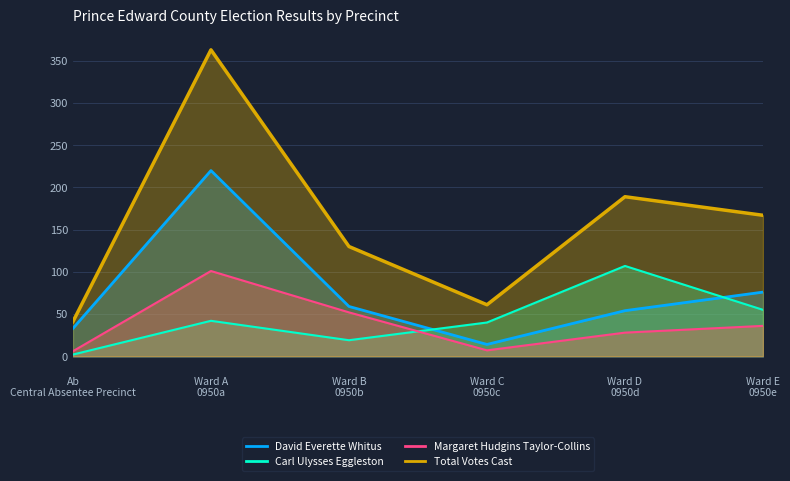

What value does the David Everette Whitus series have at Ward C 0950c?

14